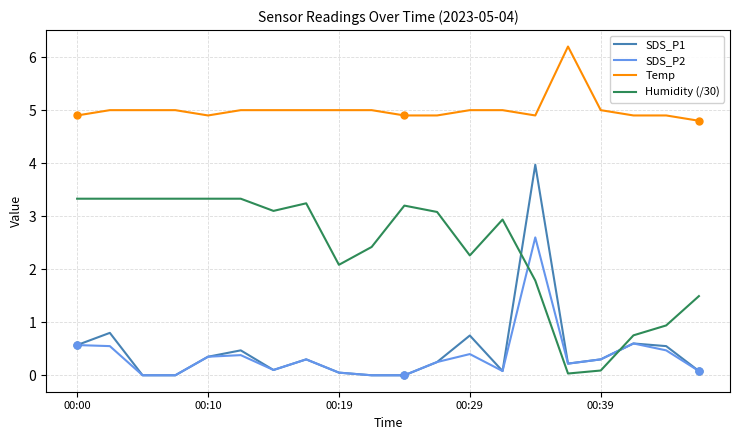

What is the greatest value displayed?

6.2